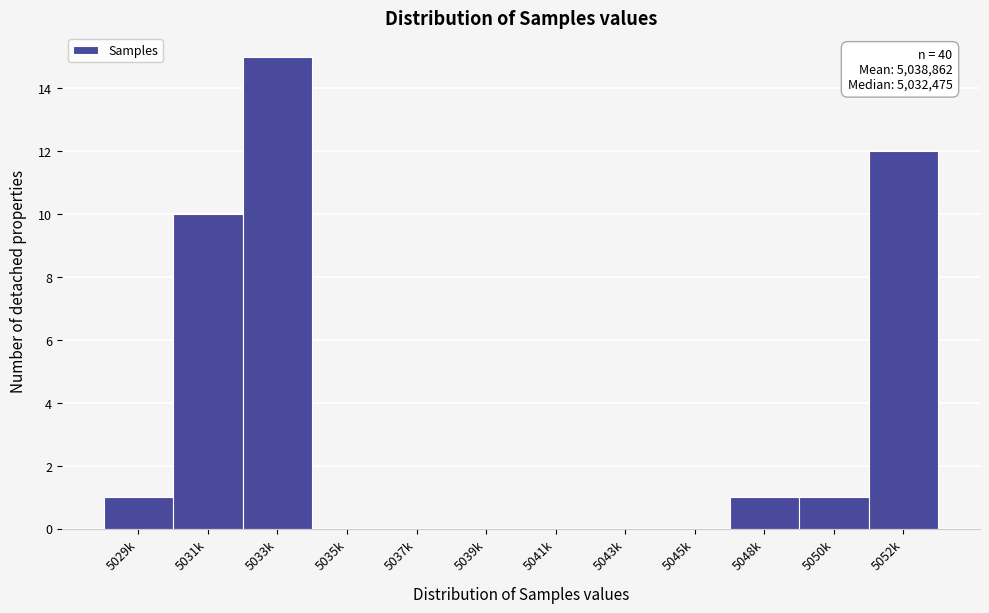

Reading left to right, transcribe all the data shown in this chart.

5029k=1	5031k=10	5033k=15	5035k=0	5037k=0	5039k=0	5041k=0	5043k=0	5045k=0	5048k=1	5050k=1	5052k=12